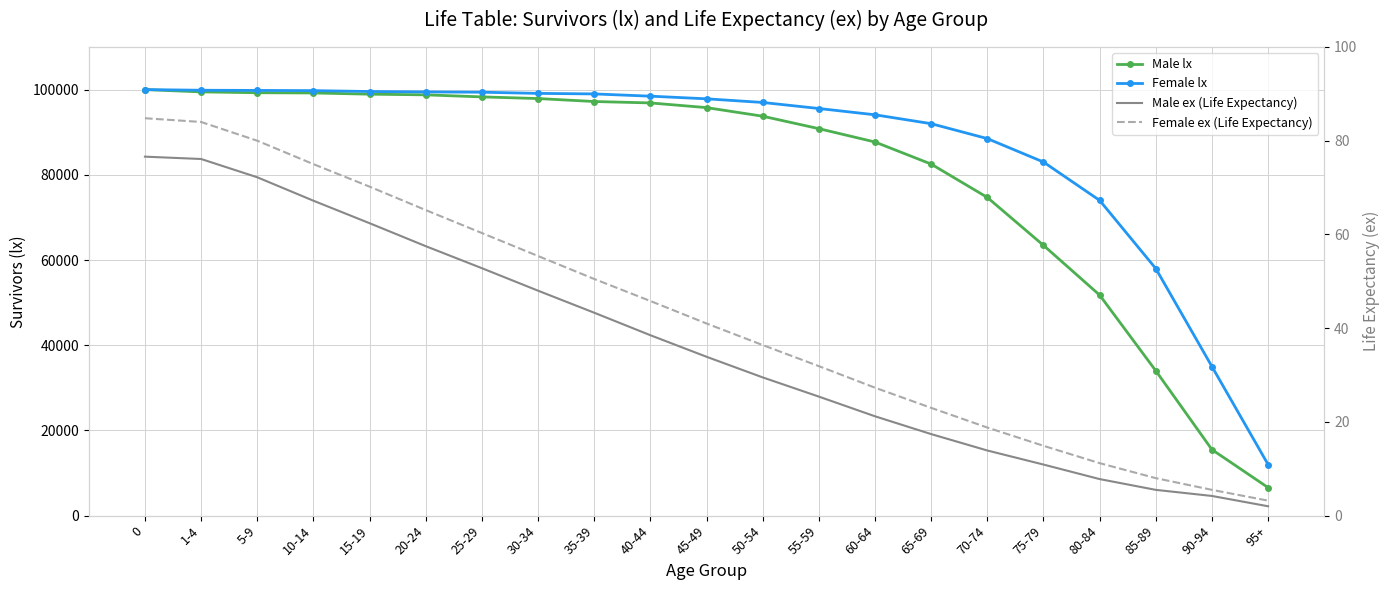

What value does the Male lx series have at 85-89?

34010.0